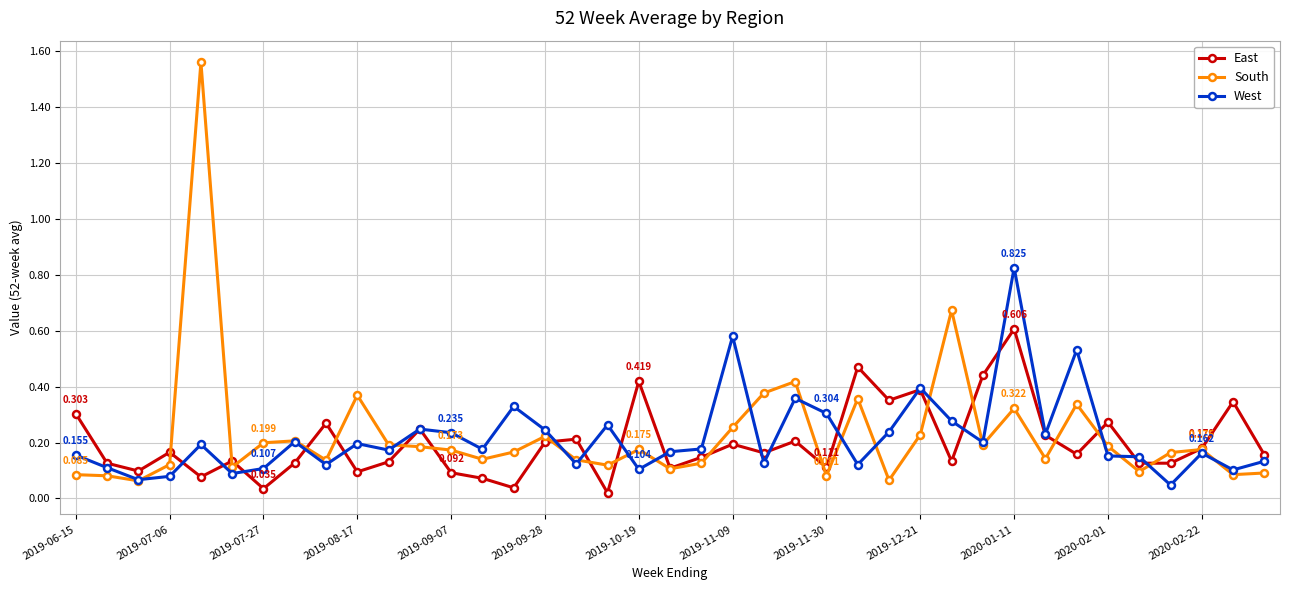

True or false: West has more than 0 points higher than both neighbors.

True